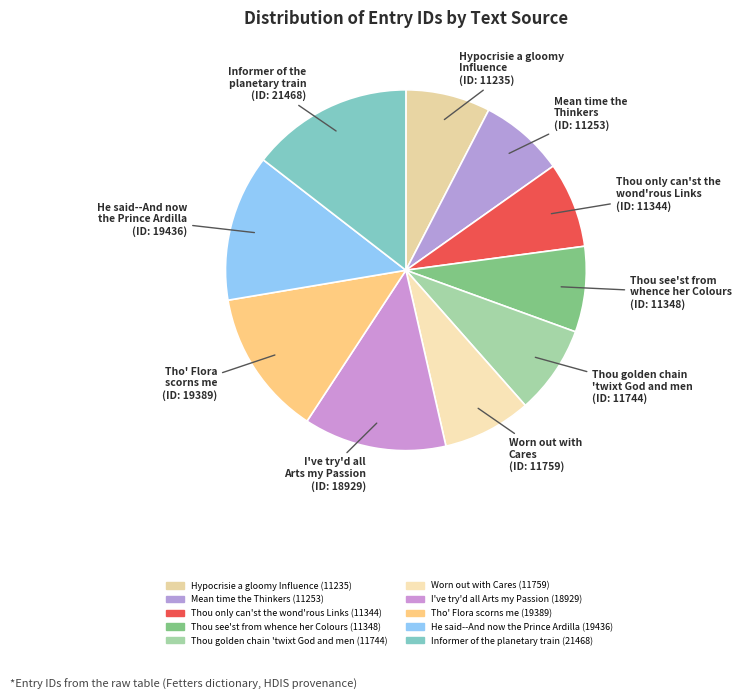

How many slices are in this pie chart?

10